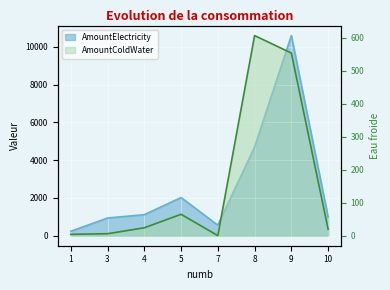

True or false: AmountElectricity and AmountColdWater intersect in this chart.

False